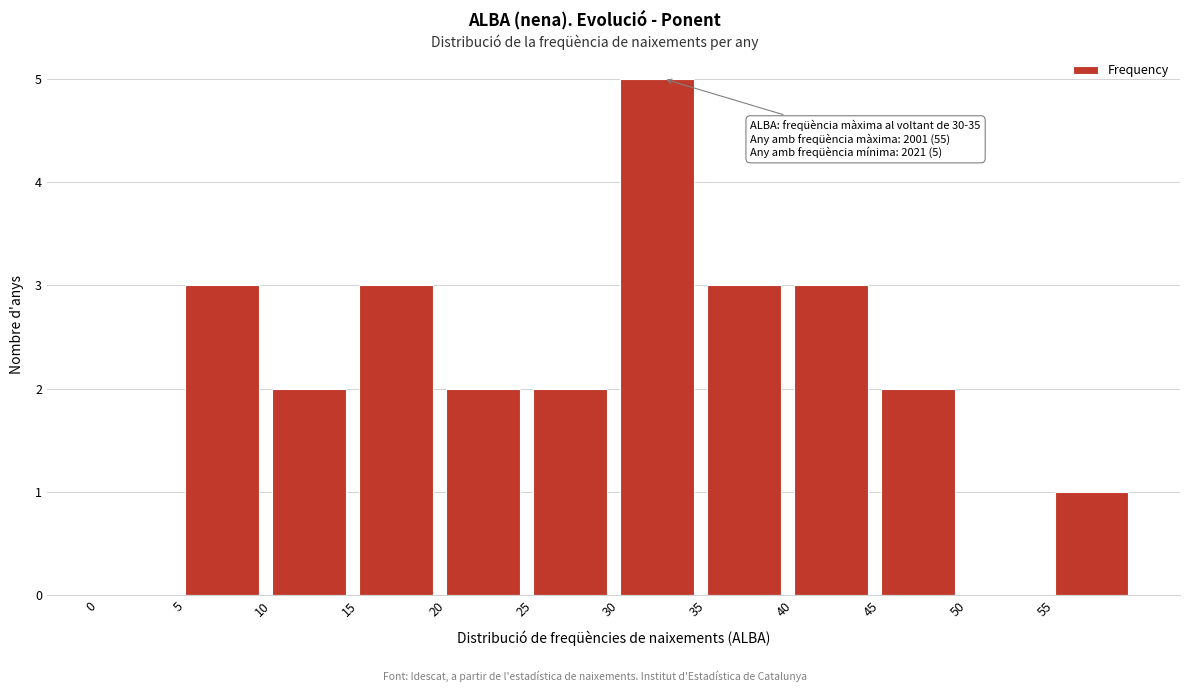

Which range on the x-axis has the tallest bar?

30 to 35